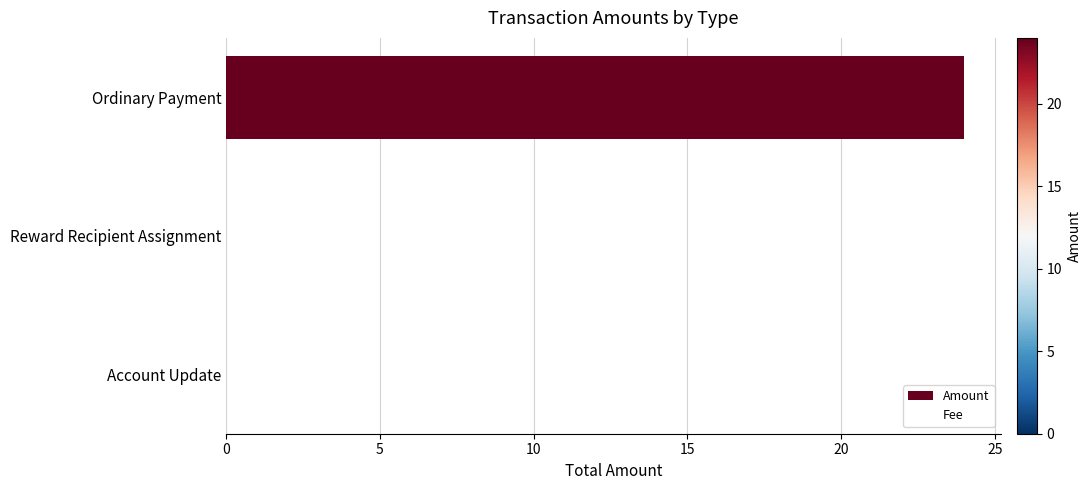

What is the change in value from Ordinary Payment to Reward Recipient Assignment?

-24.0